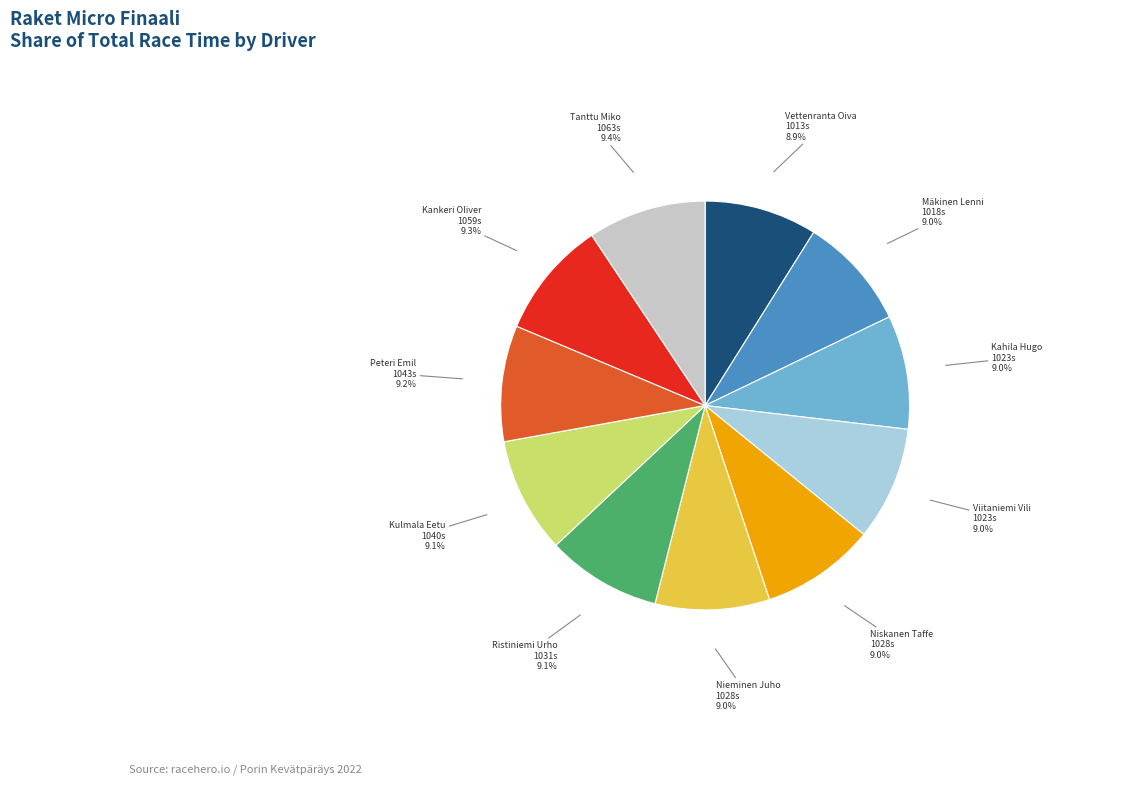

Count the number of slices in the pie.

11